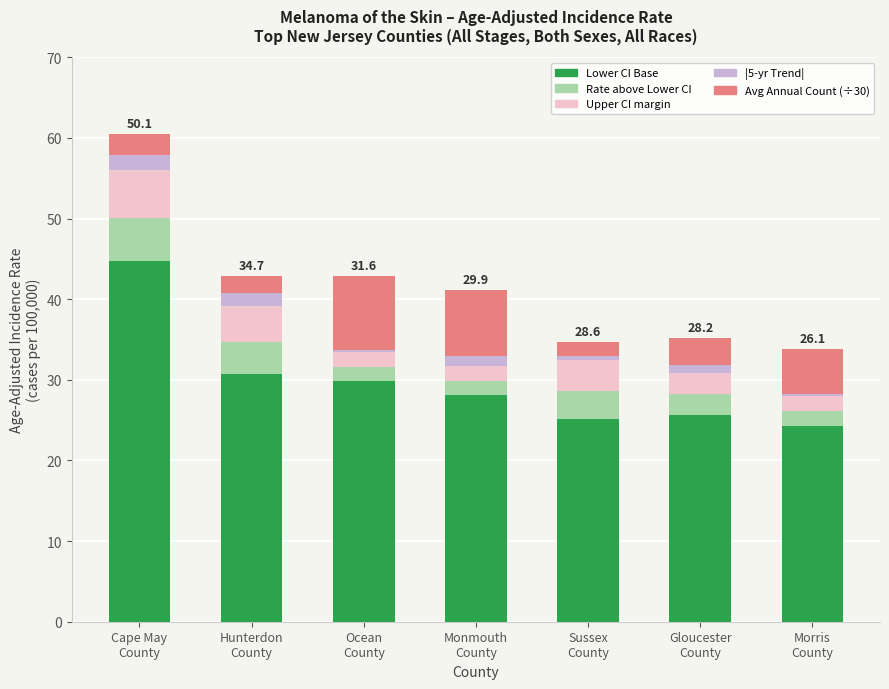

What is the highest value of the Lower CI Base series?

44.7